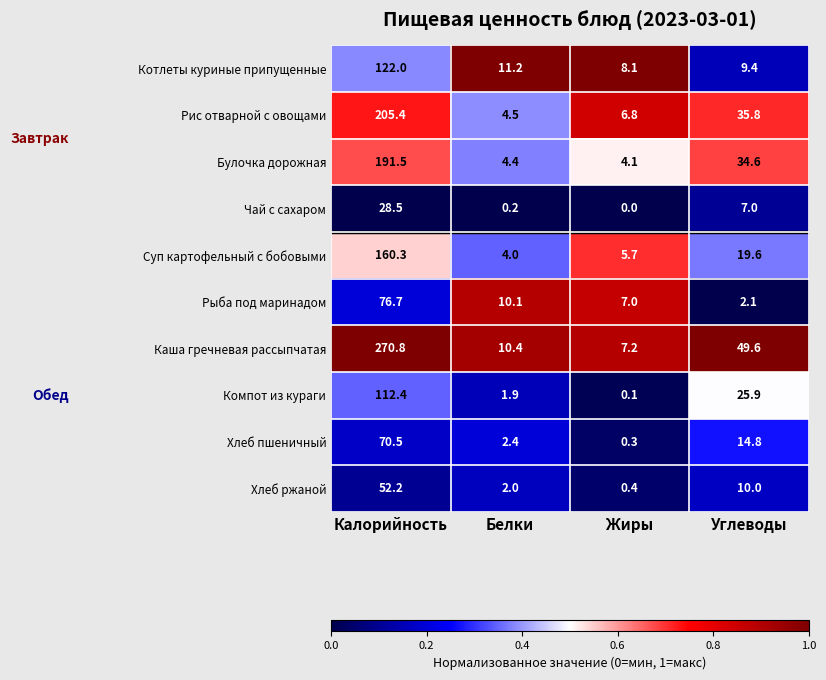

Where is Хлеб пшеничный nearest to the value 35?

Углеводы